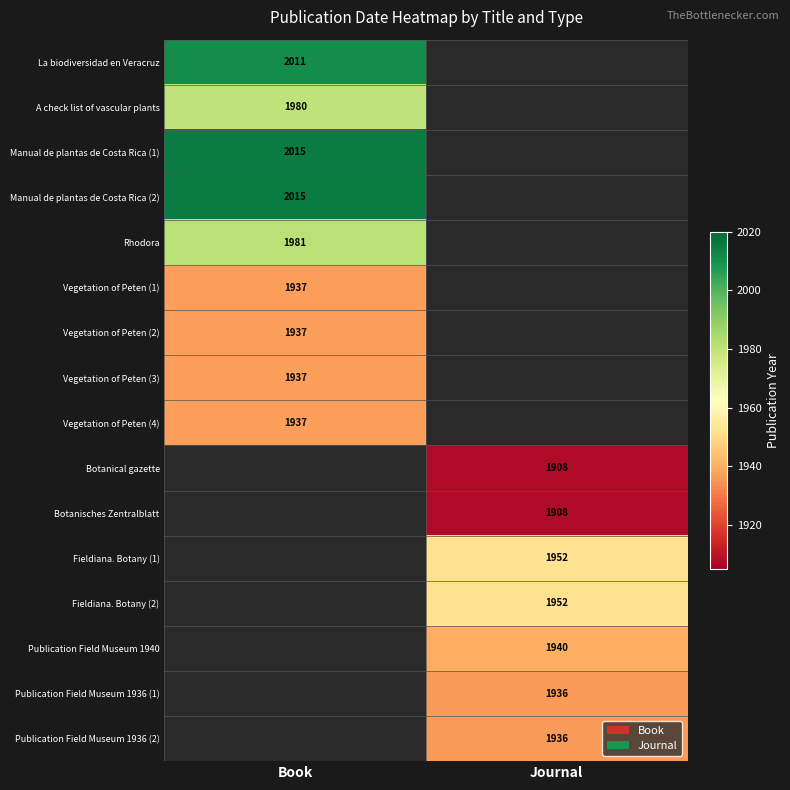

What is the maximum value shown in the chart?

2015.0